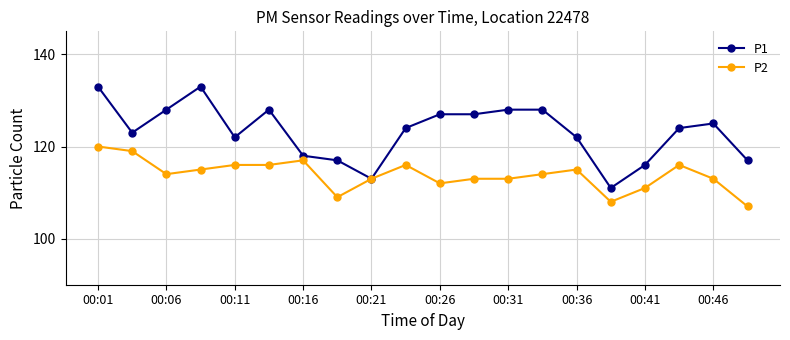

Count the number of data series in this chart.

2